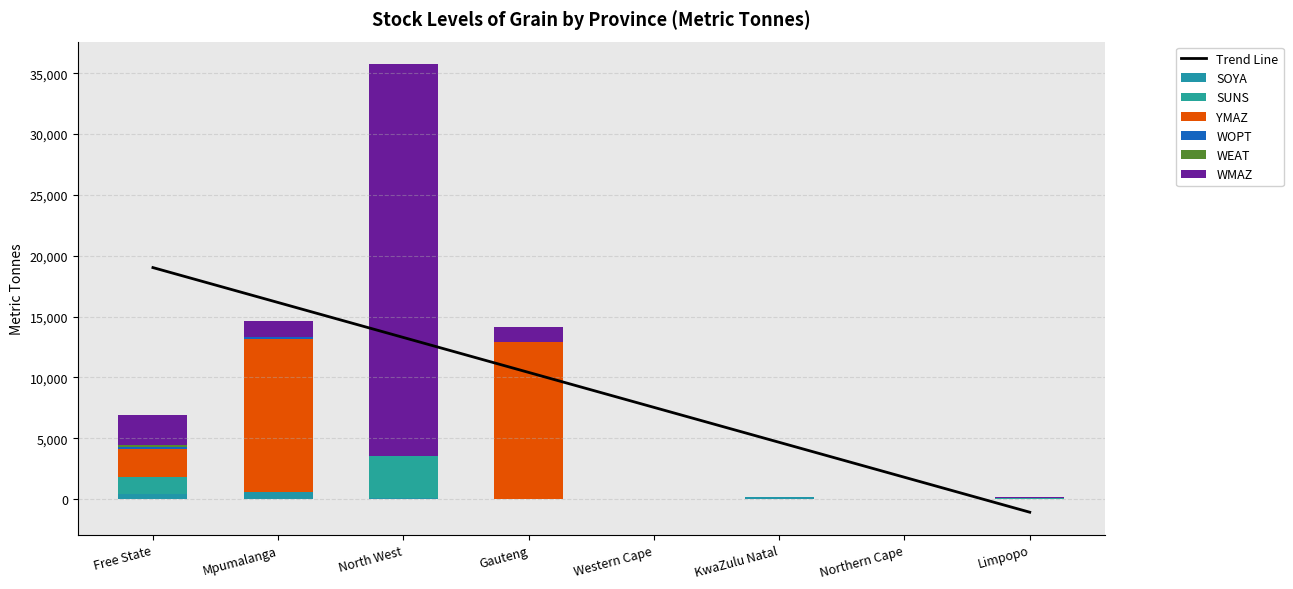

Which category has the highest value in the SOYA series?

Mpumalanga